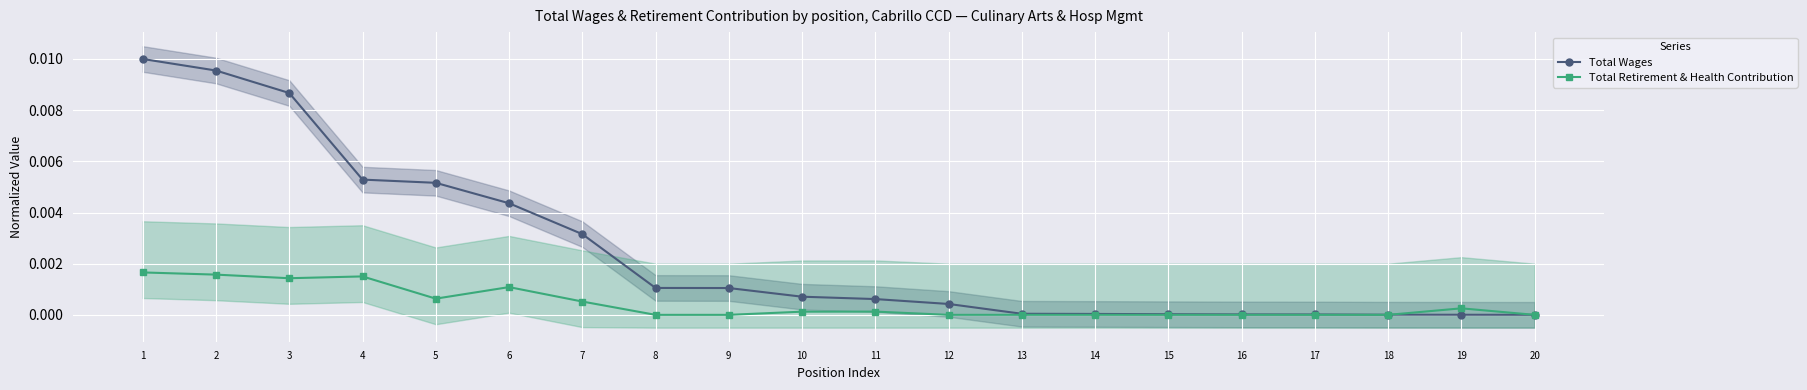

At which category does the chart reach its peak across all series?

1